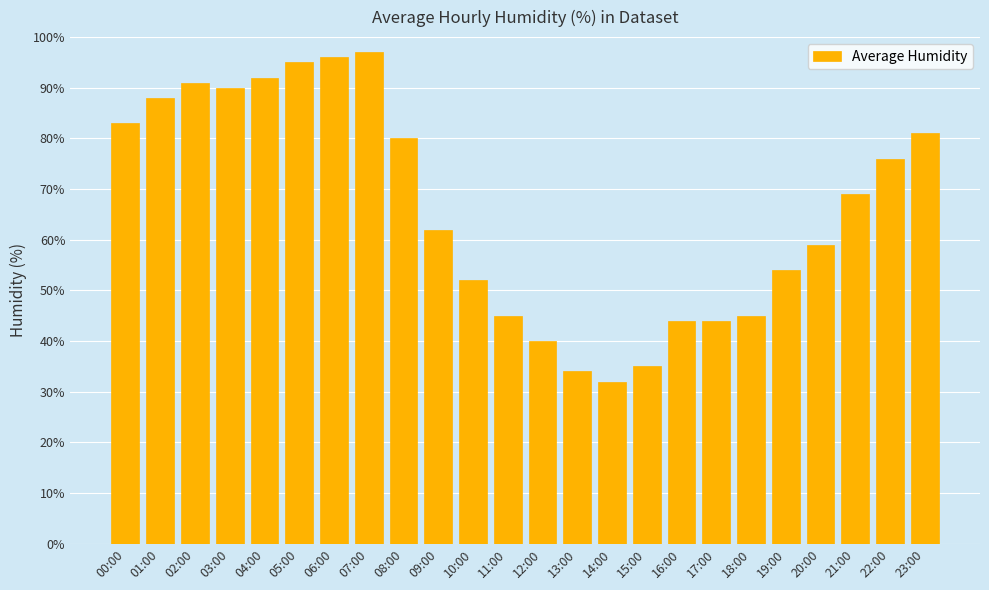

Reading left to right, what are all the values shown in this chart?

83	88	91	90	92	95	96	97	80	62	52	45	40	34	32	35	44	44	45	54	59	69	76	81